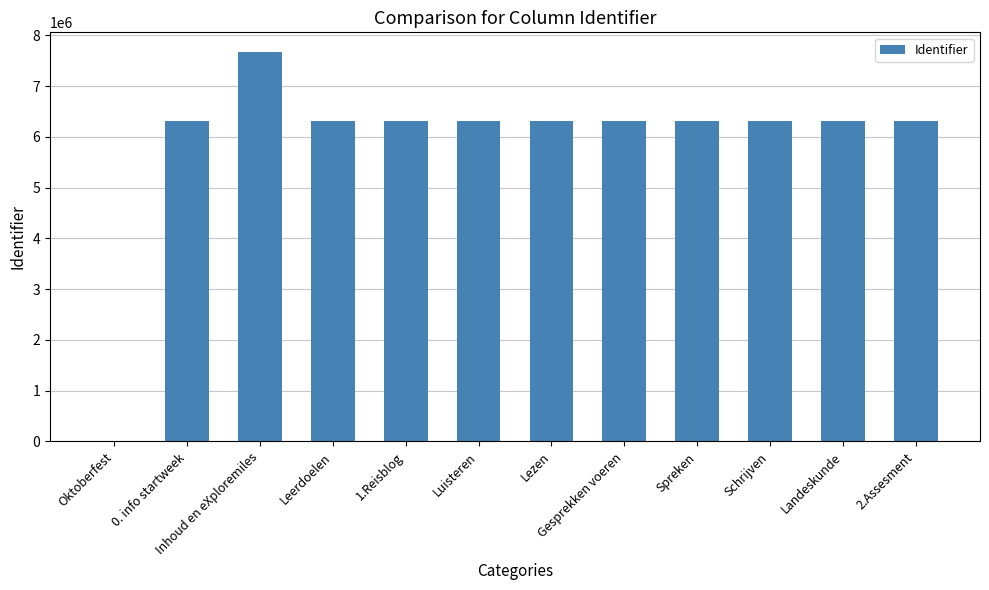

Read the value at Inhoud en eXploremiles.

7677662